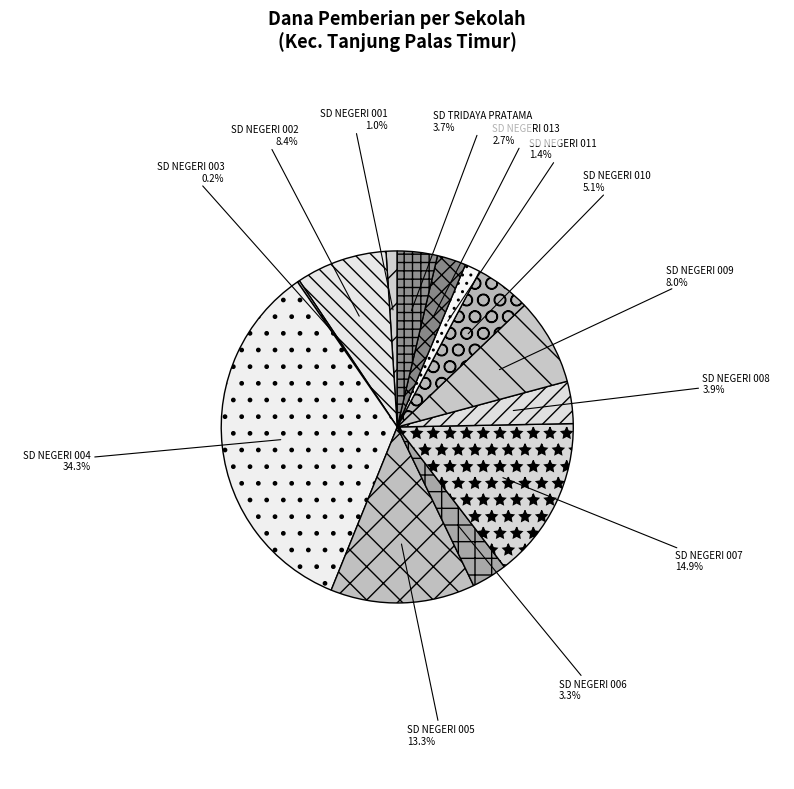

To the nearest percent, what portion does SD NEGERI 008 represent?

4%